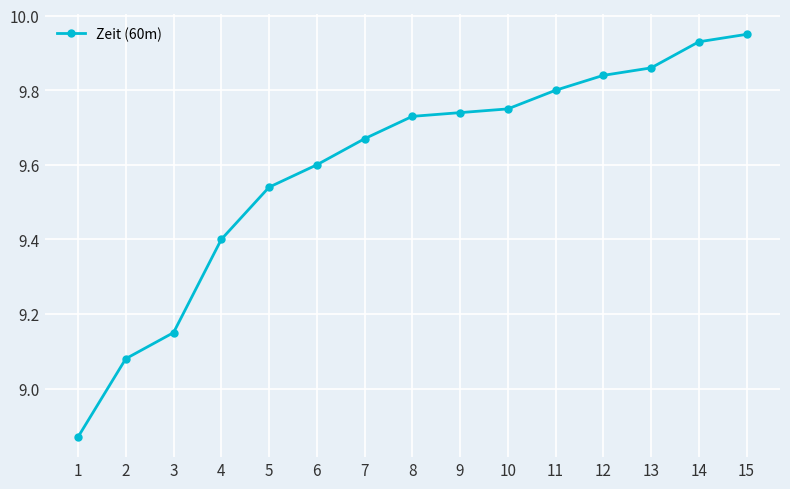

What is the change in value from 4 to 7?

+0.3